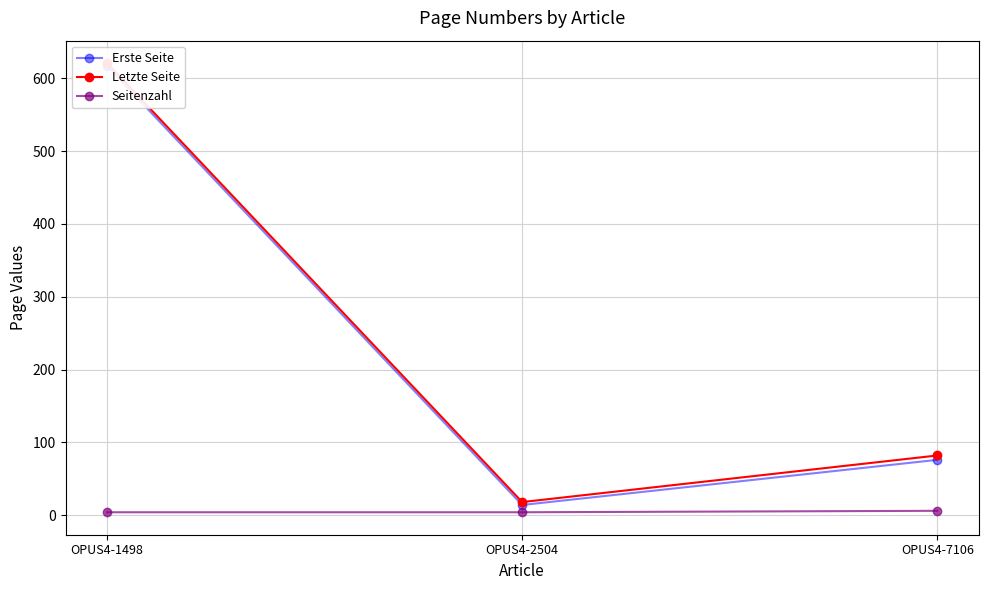

Count the number of data series in this chart.

3